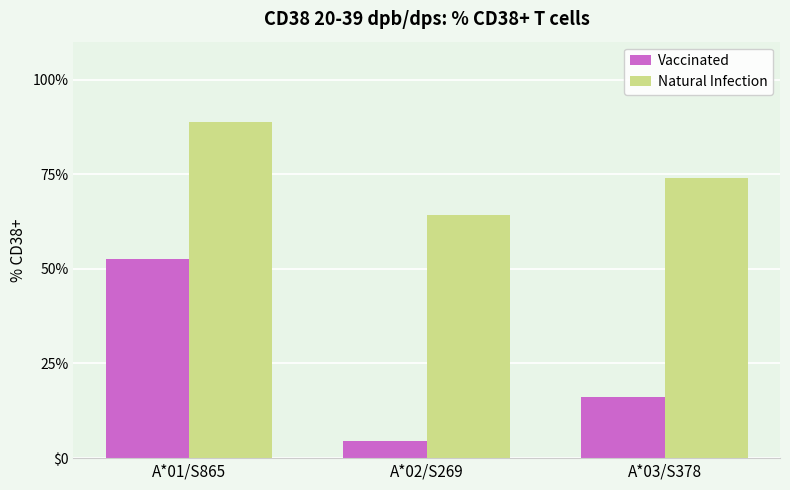

Does the chart contain stacked bars?

No